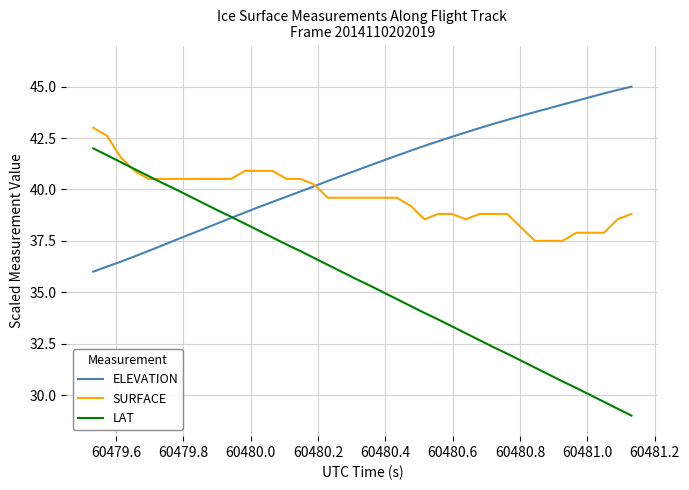

Which series ends up on top after the final intersection of SURFACE and ELEVATION?

ELEVATION